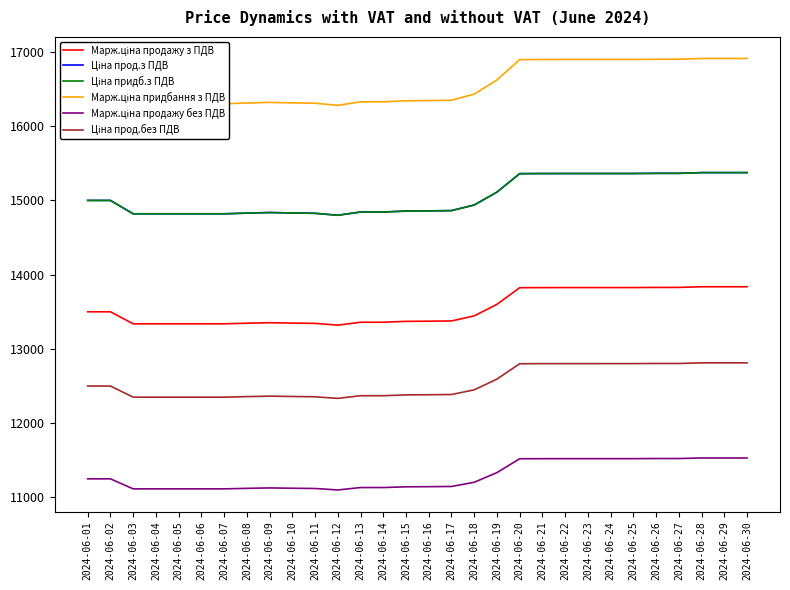

True or false: Ціна придб.з ПДВ and Ціна прод.з ПДВ cross at least once.

False